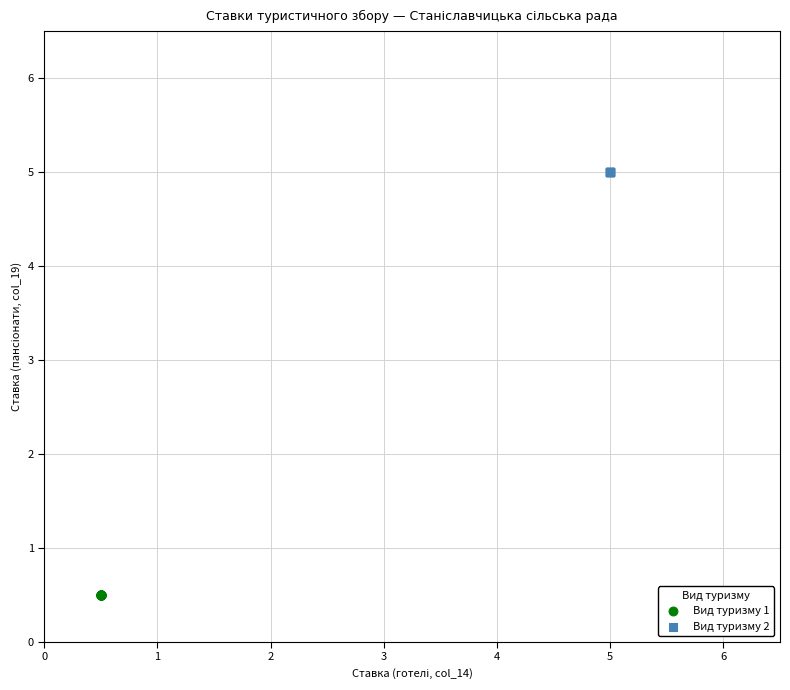

Which series reaches the maximum Y coordinate?

Вид туризму 2